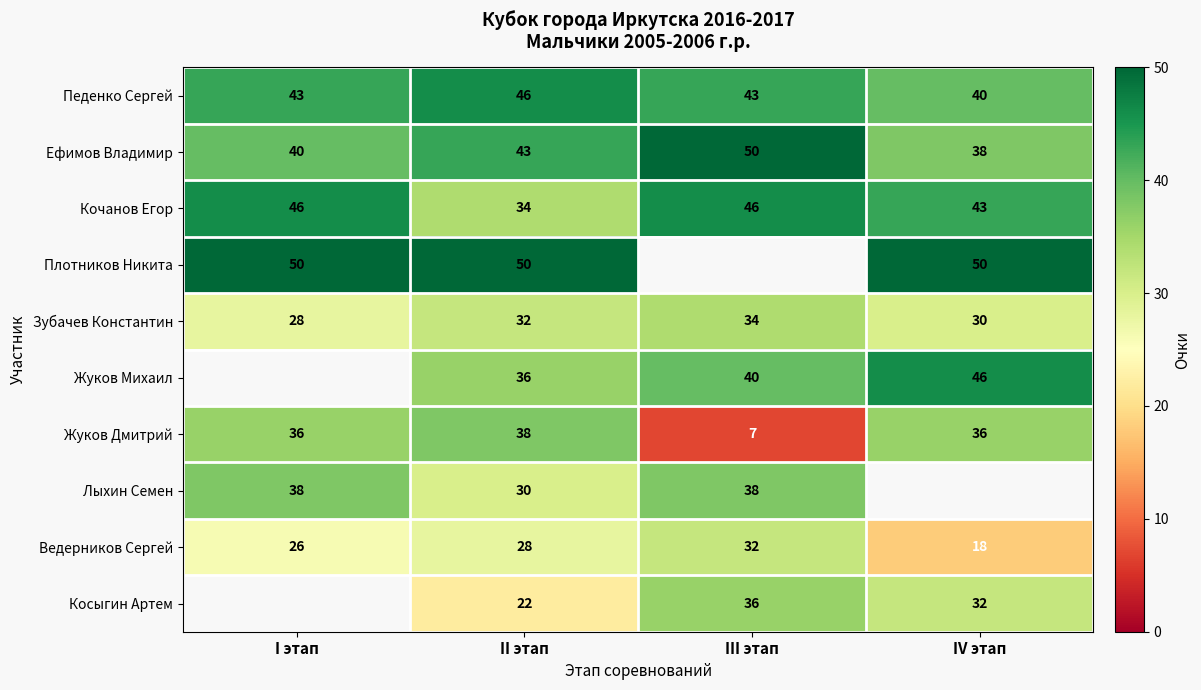

What is the minimum value for Плотников Никита?

50.0